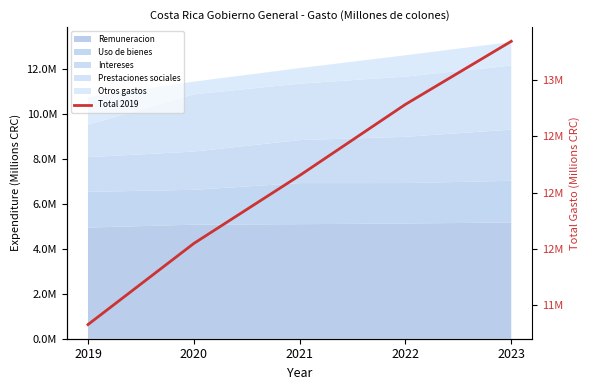

The chart shows a value of 12785018.2 at 2022. True or false?

True